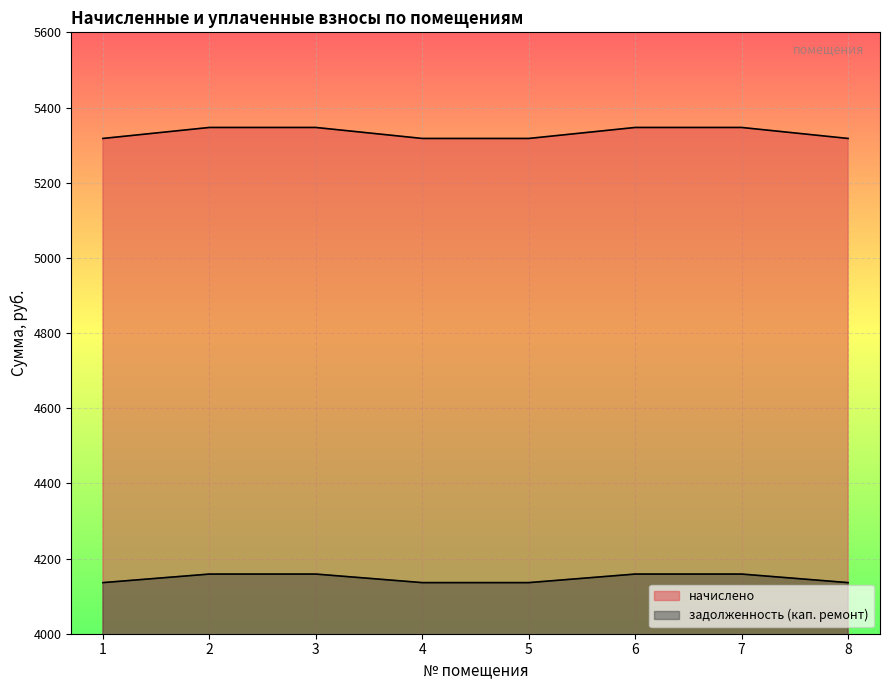

List the labels in order of задолженность (кап. ремонт) value, largest first.

2, 3, 6, 7, 1, 4, 5, 8